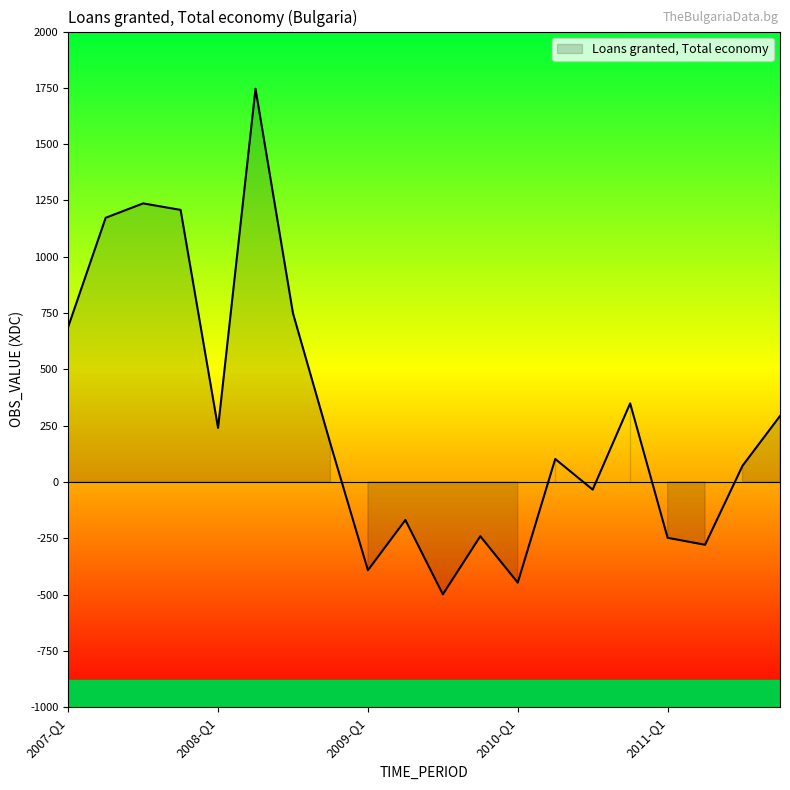

What is the minimum value shown in the chart?

-499